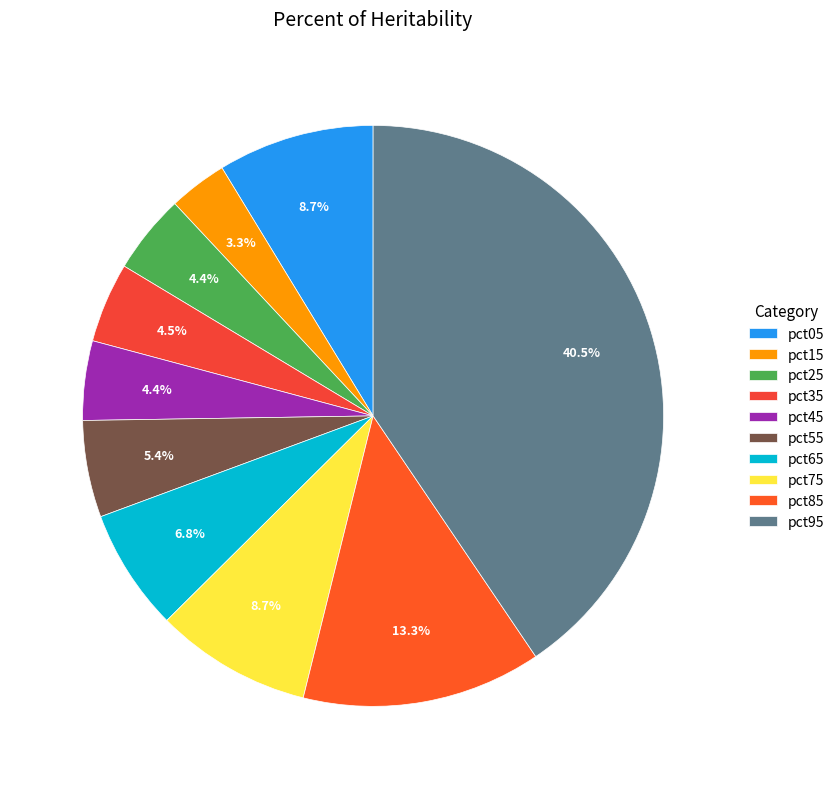

What is the total percentage of pct25 and pct75?

13.1%